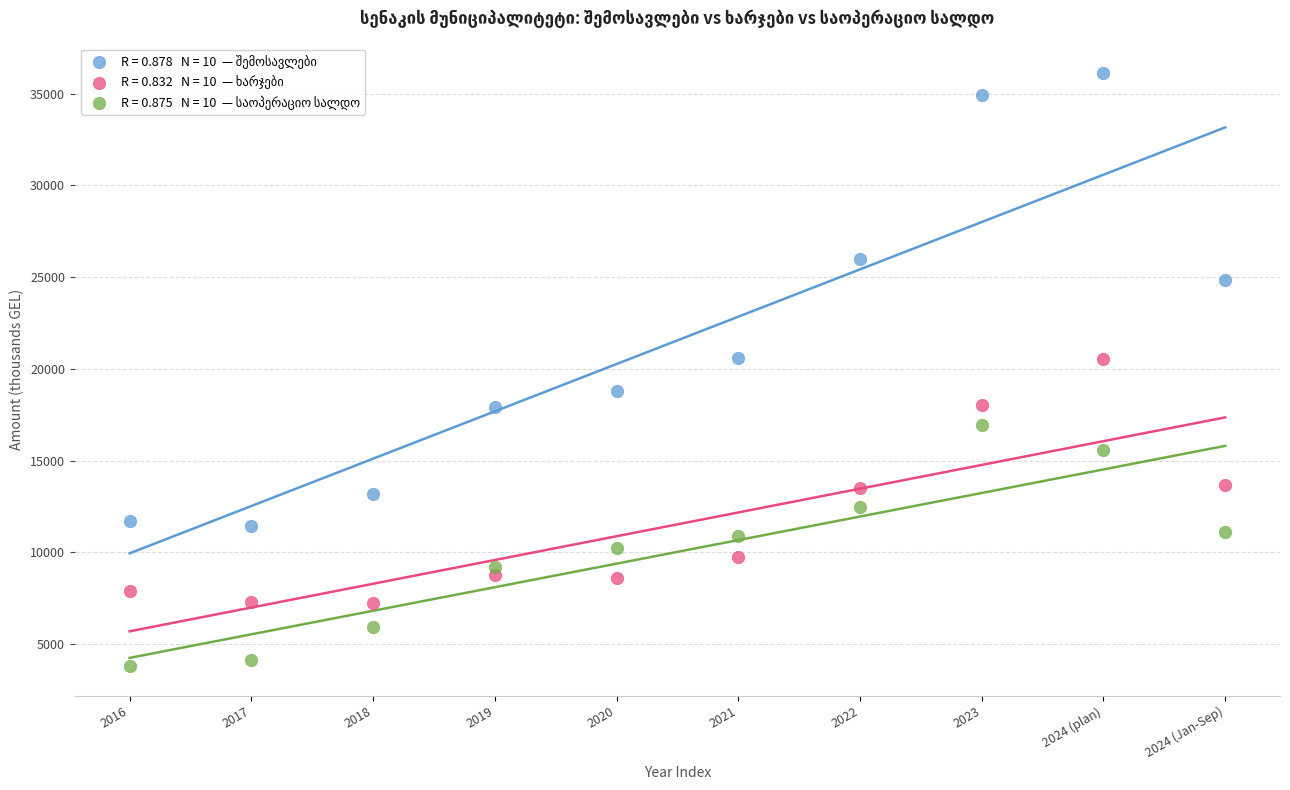

Across all data points, what is the range of Y values (max minus min)?

32319.6